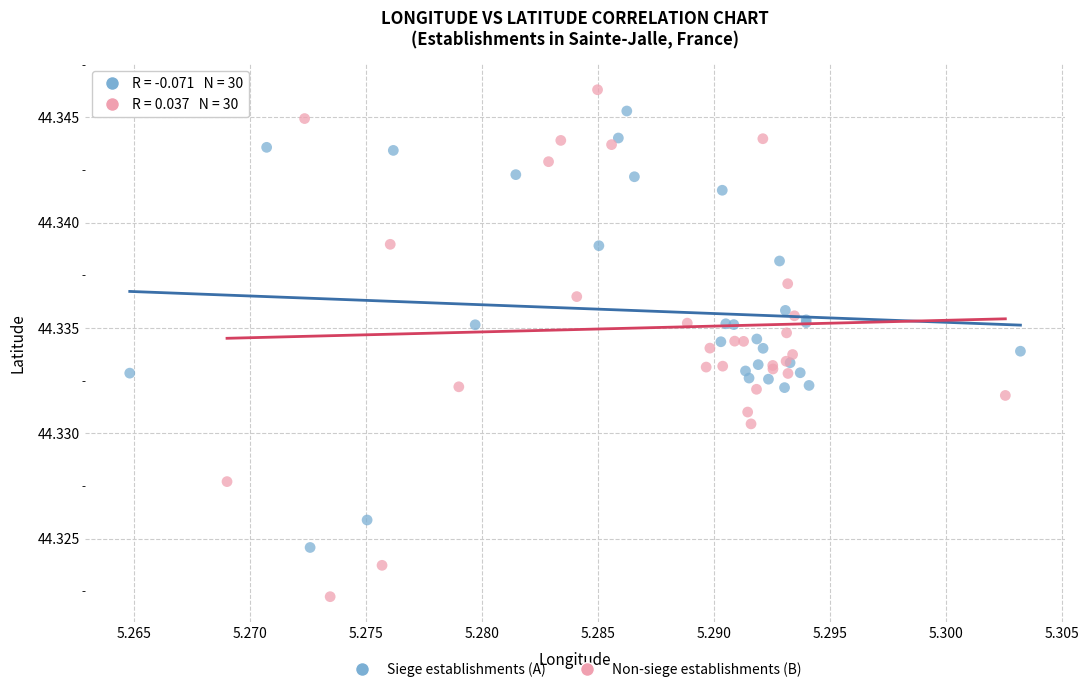

Which series has the widest spread of Y values?

Non-siege establishments (B)